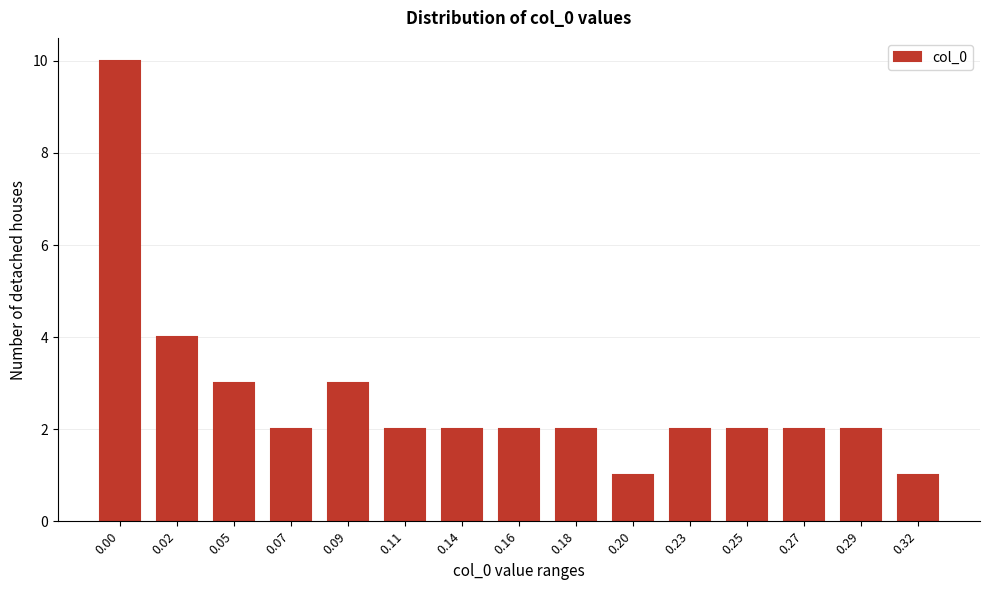

Reading left to right, transcribe all the data shown in this chart.

0.00=10	0.02=4	0.05=3	0.07=2	0.09=3	0.11=2	0.14=2	0.16=2	0.18=2	0.20=1	0.23=2	0.25=2	0.27=2	0.29=2	0.32=1